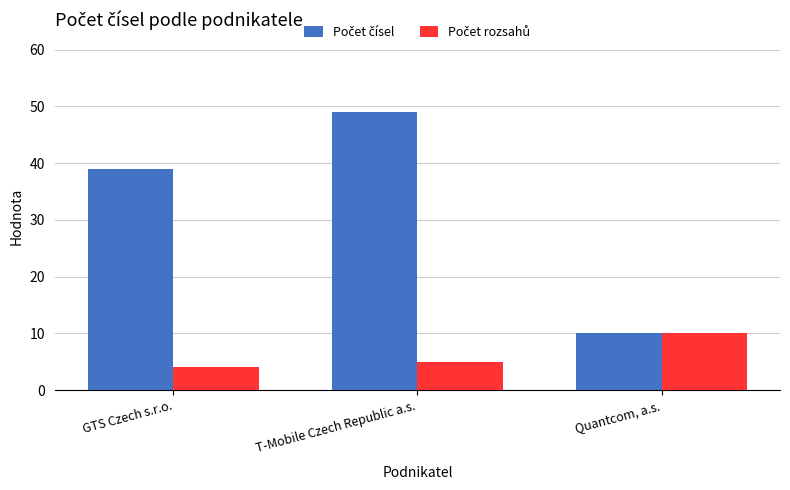

What is the spread (max minus min) of values at GTS Czech s.r.o.?

35